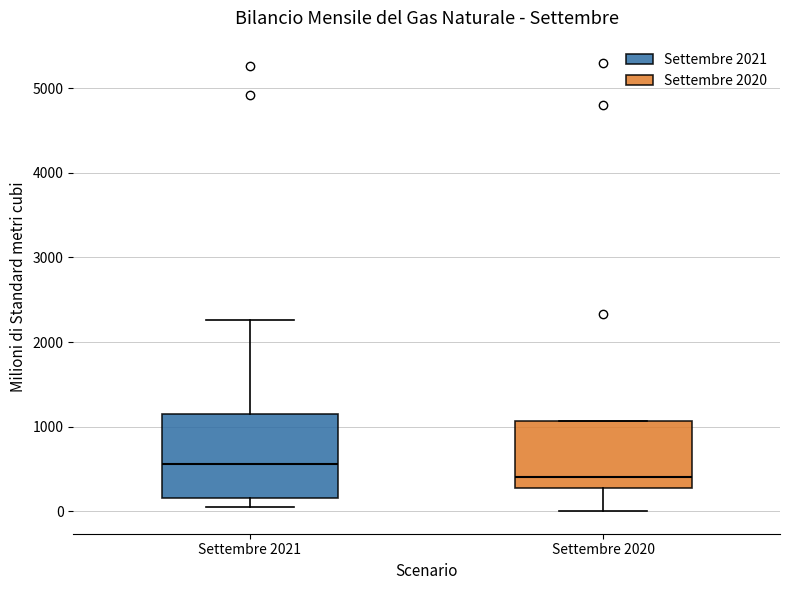

Reading left to right, read every box against the y-axis: the position of its median line, the range the box covers, and the ends of its whiskers. The values are not printed on the chart, so give them approximately, as read against the axis.

Settembre 2021: median 600, box 200 to 1100, whiskers 0 to 2300
Settembre 2020: median 400, box 300 to 1100, whiskers 0 to 1100